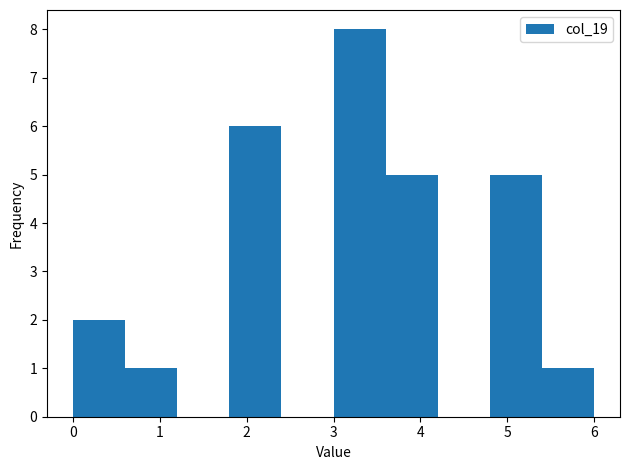

Over which range of the x-axis is the bar tallest?

3.0 to 3.6